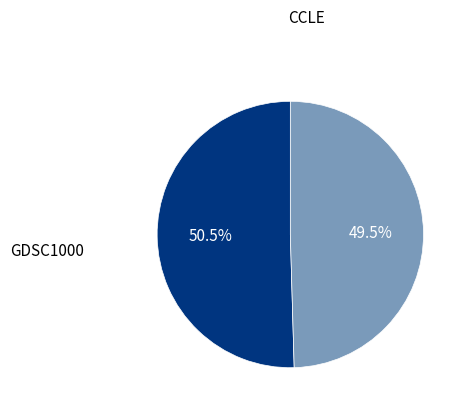

Is there any slice that represents more than half of the pie?

Yes